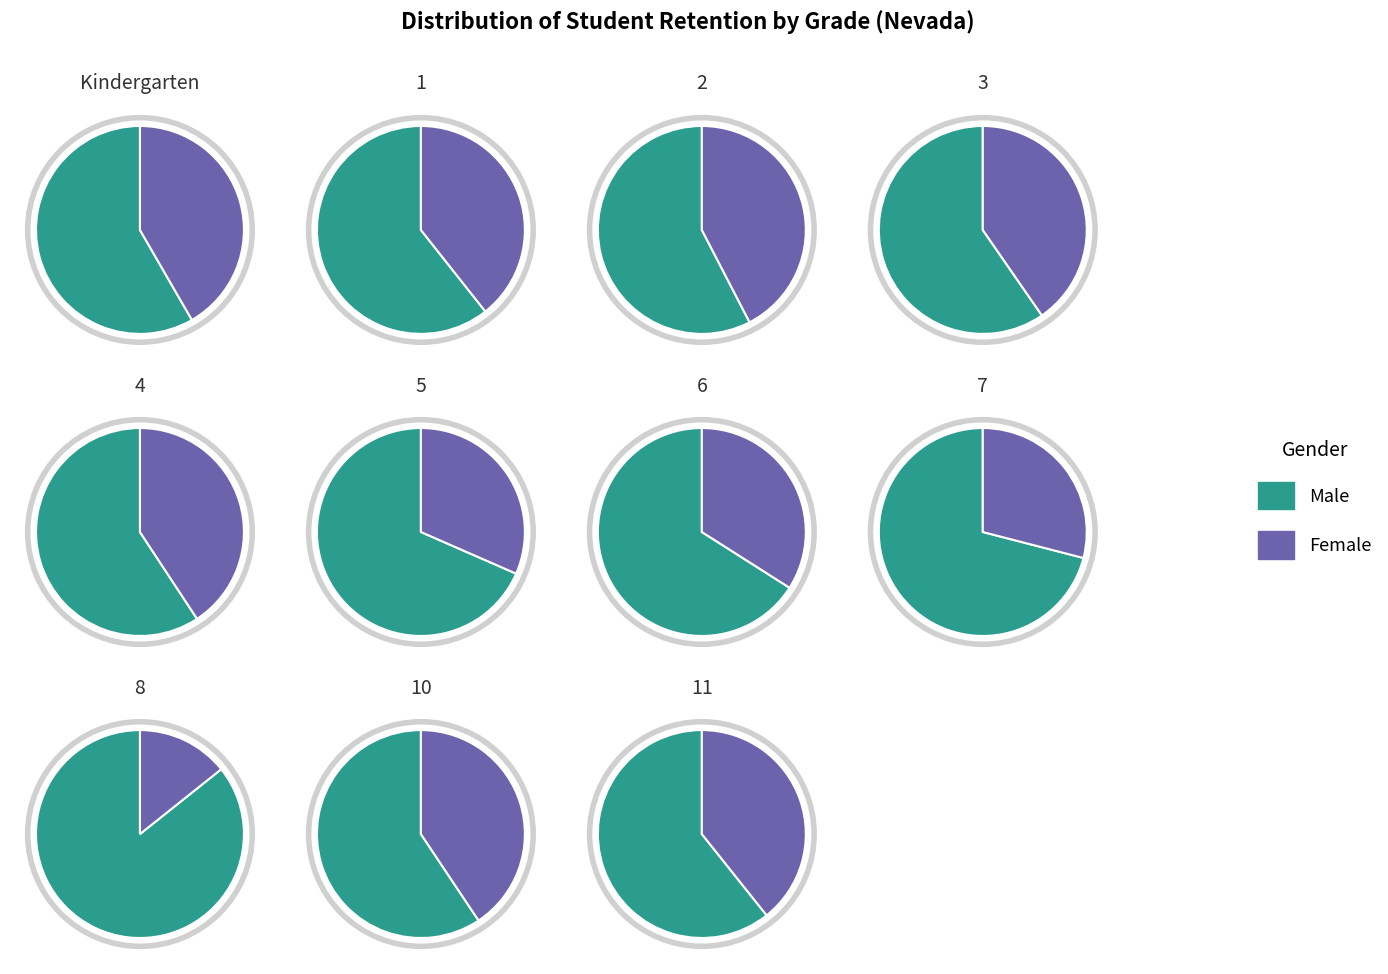

To the nearest percent, what percentage of the pie is 2?

4%